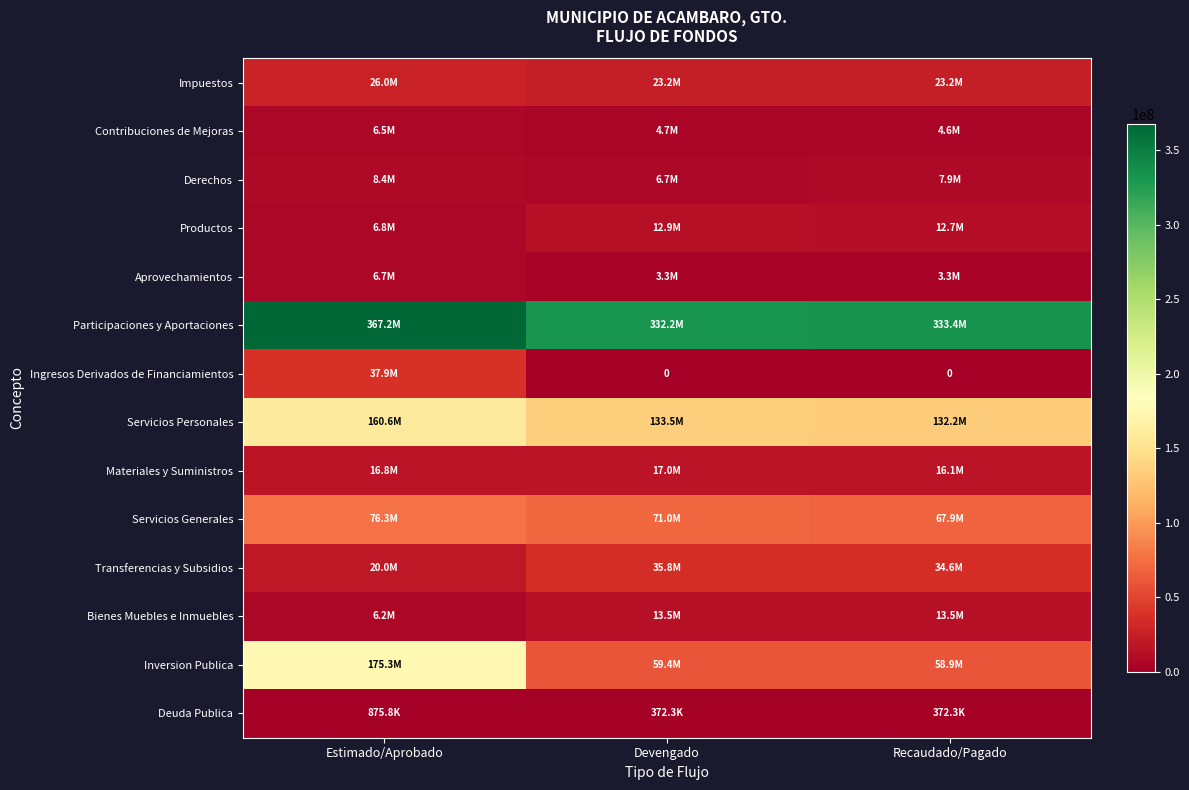

List the series in order of their peak value, lowest first.

Deuda Publica, Contribuciones de Mejoras, Aprovechamientos, Derechos, Productos, Bienes Muebles e Inmuebles, Materiales y Suministros, Impuestos, Transferencias y Subsidios, Ingresos Derivados de Financiamientos, Servicios Generales, Servicios Personales, Inversion Publica, Participaciones y Aportaciones